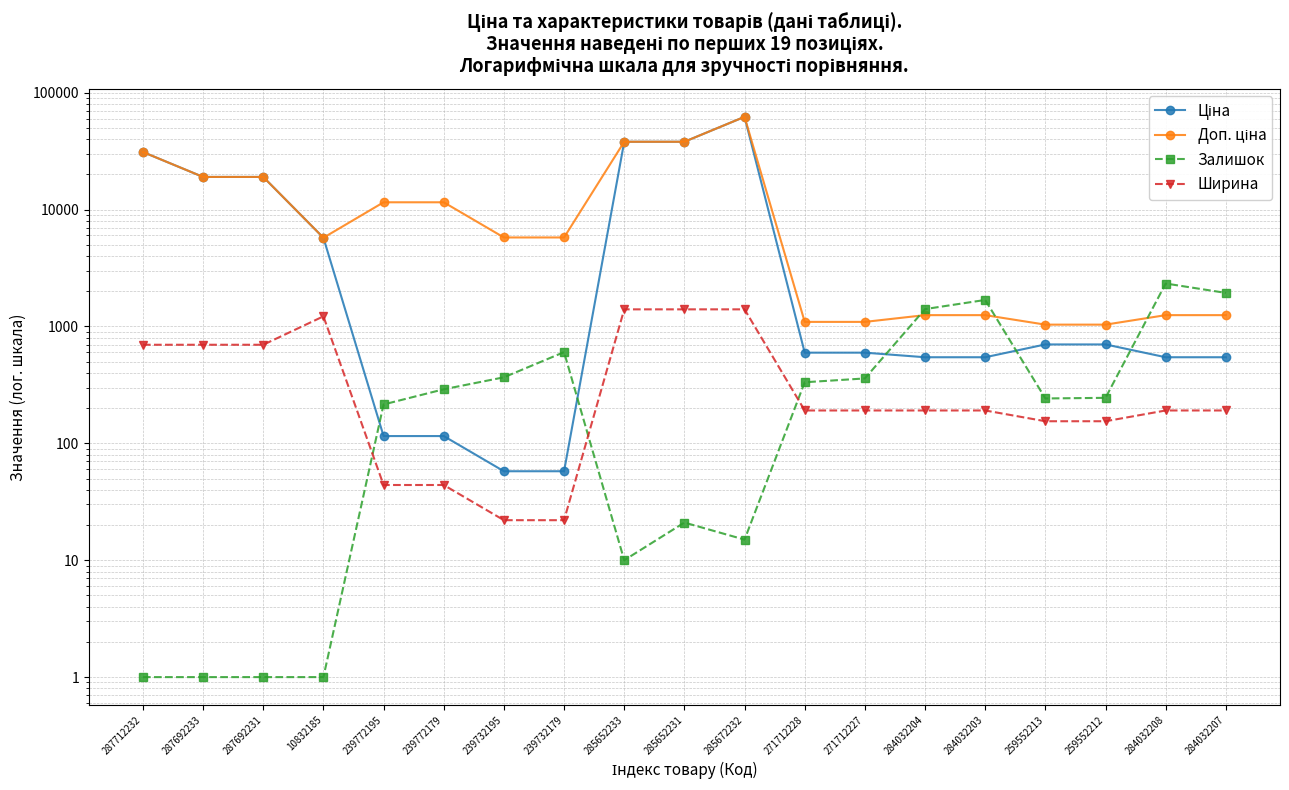

Reading right to left, transcribe all the data shown in this chart.

Ціна: 545.0	545.0	701.4	701.4	545.0	545.0	596.5	596.5	62116.9	38011.3	38011.3	57.7	57.7	115.4	115.4	5736.9	19005.7	19005.7	31058.4
Доп. ціна: 1249.1	1249.1	1036.0	1036.0	1249.1	1249.1	1093.7	1093.7	62116.9	38011.3	38011.3	5769.0	5769.0	11537.0	11537.0	5736.9	19005.7	19005.7	31058.4
Залишок: 1936.0	2329.0	245.0	242.0	1685.0	1407.0	359.0	333.0	15.0	21.0	10.0	603.0	367.0	290.0	215.0	1.0	1.0	1.0	1.0
Ширина: 191.0	191.0	154.5	154.5	191.0	191.0	191.0	191.0	1400.0	1400.0	1400.0	22.0	22.0	44.0	44.0	1220.0	697.0	697.0	697.0